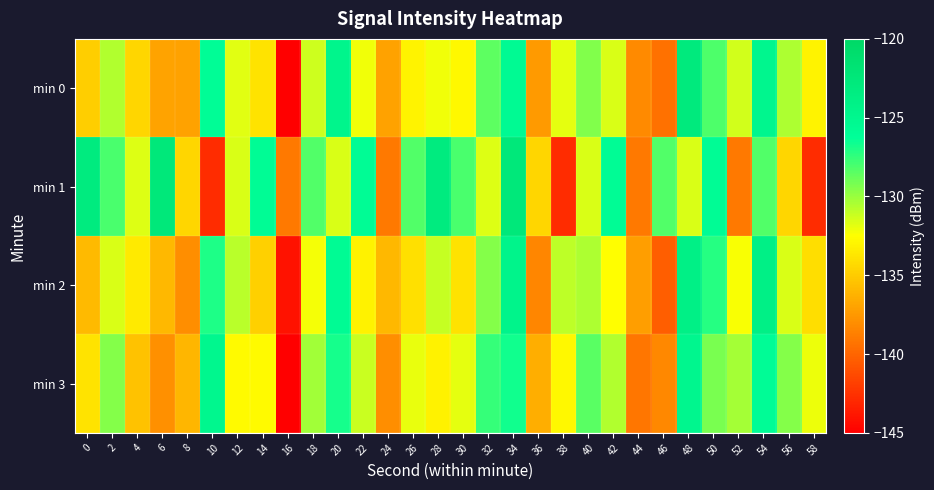

What is the difference between the highest and lowest values at 40?

3.1